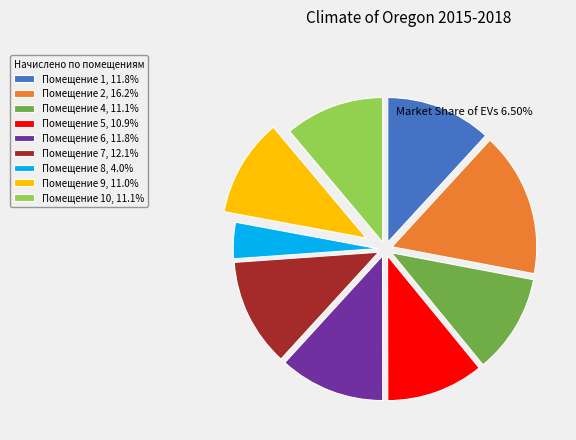

Is there a majority slice in this chart?

No